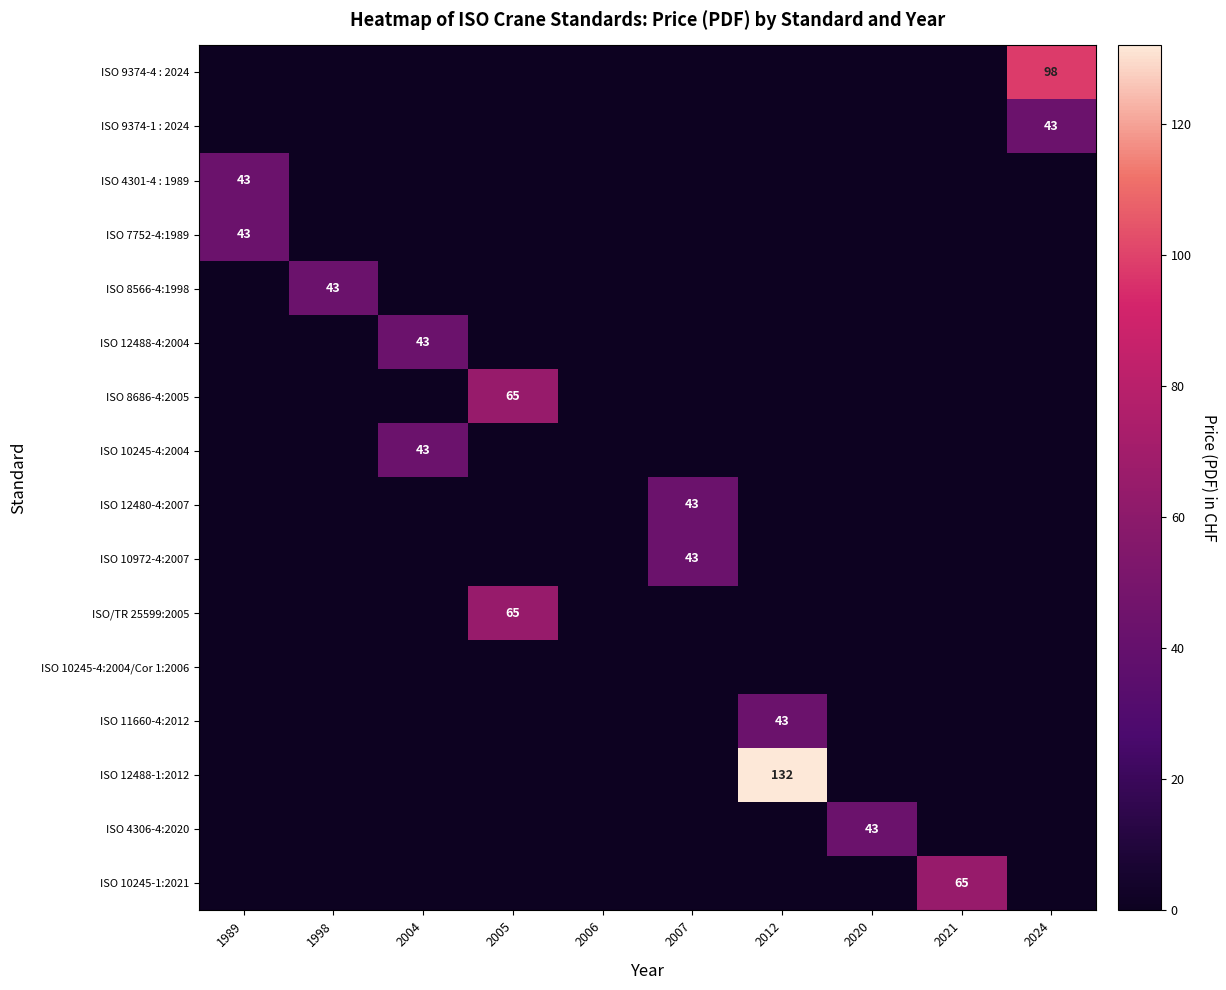

At which category is the sum across all series the highest?

2012